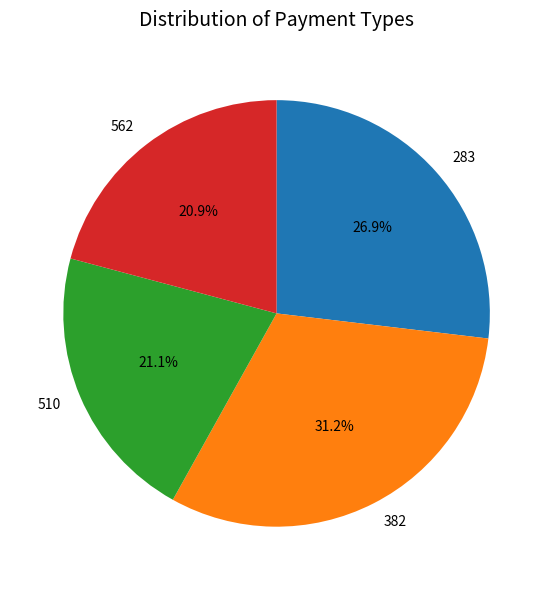

To the nearest percent, what percentage of the pie is 382?

31%